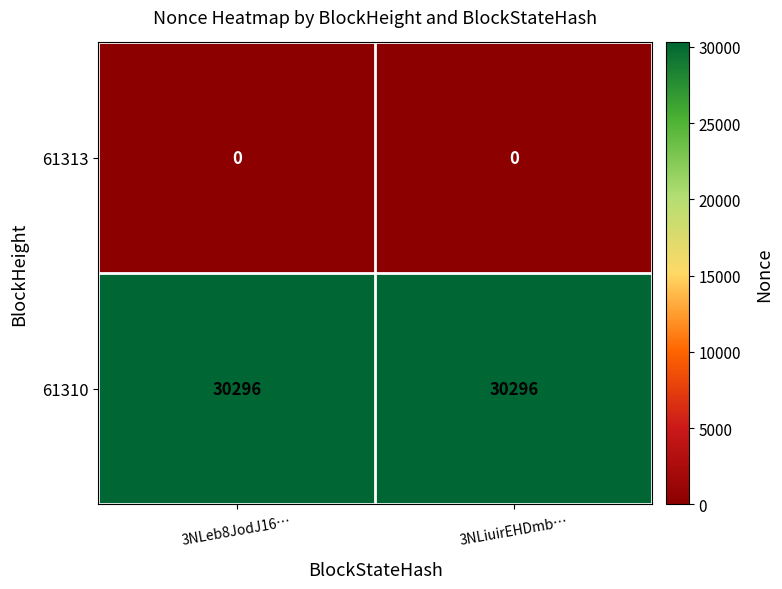

At 3NLiuirEHDmb…, list the series in order from smallest to largest.

61313, 61310